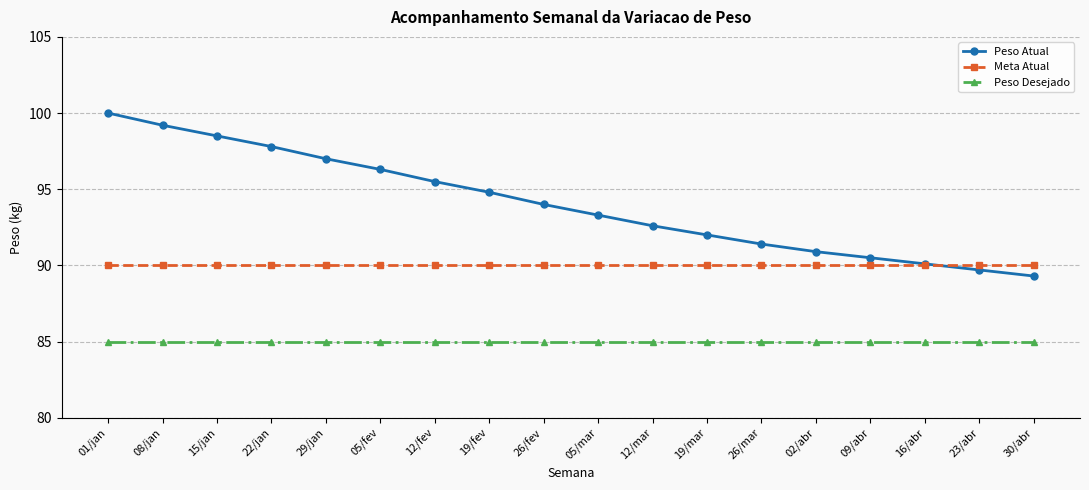

Read the Peso Atual value at 22/jan.

97.8